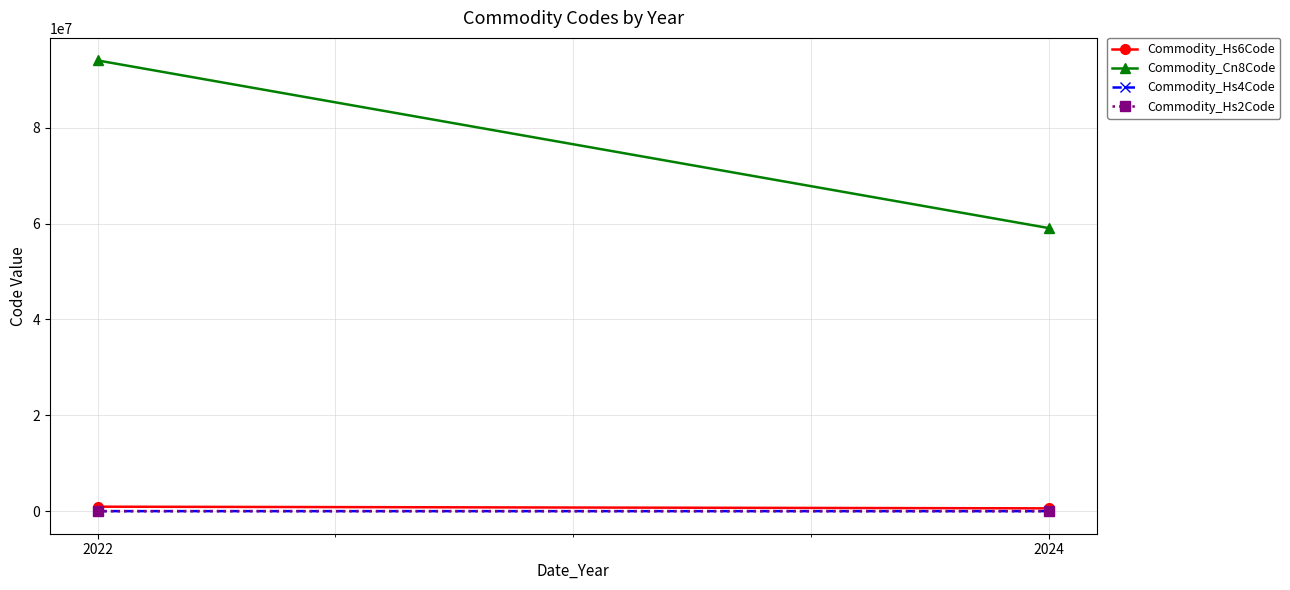

Read the Commodity_Hs4Code value at 2022.

9403